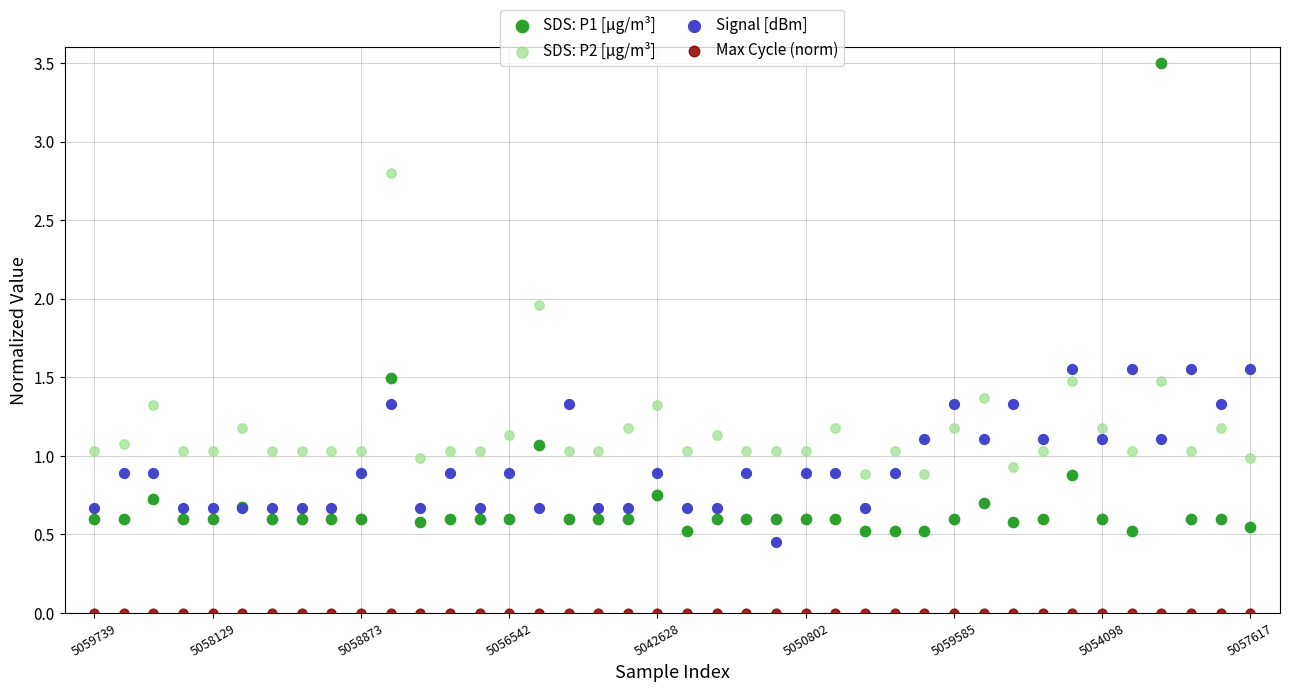

Which series contains the lowest Y value?

Max Cycle (norm)